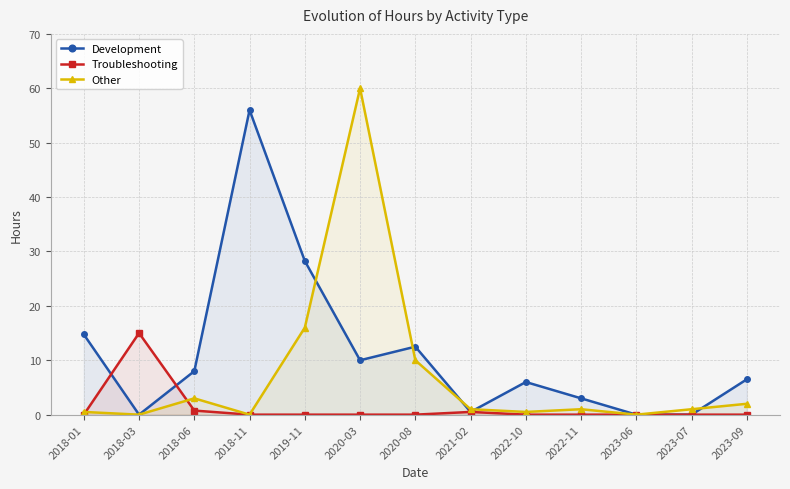

Reading right to left, list all the values displayed in this chart.

Development: 6.5	0.0	0.0	3.0	6.0	0.5	12.5	10.0	28.2	56.0	8.0	0.0	14.8
Troubleshooting: 0.0	0.0	0.0	0.0	0.0	0.5	0.0	0.0	0.0	0.0	0.8	15.0	0.0
Other: 2.0	1.0	0.0	1.0	0.5	1.0	10.0	60.0	16.0	0.0	3.0	0.0	0.5